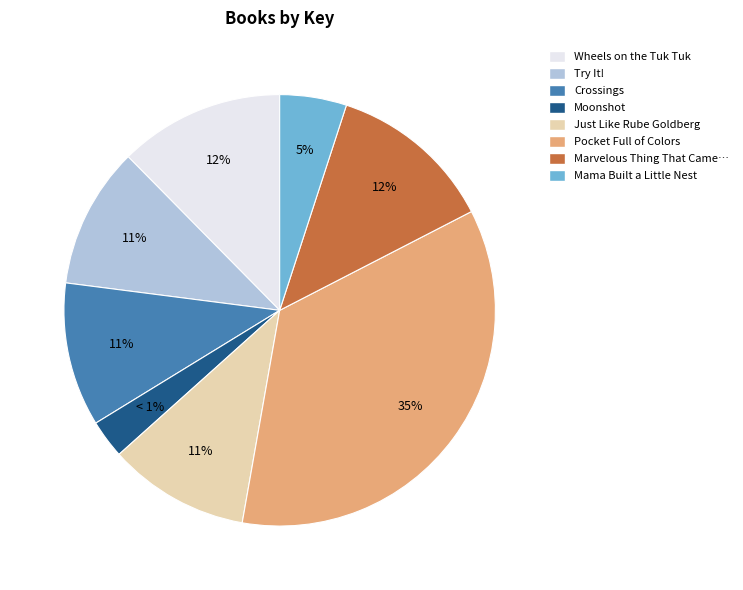

What percentage is the Moonshot slice, to the nearest percent?

3%